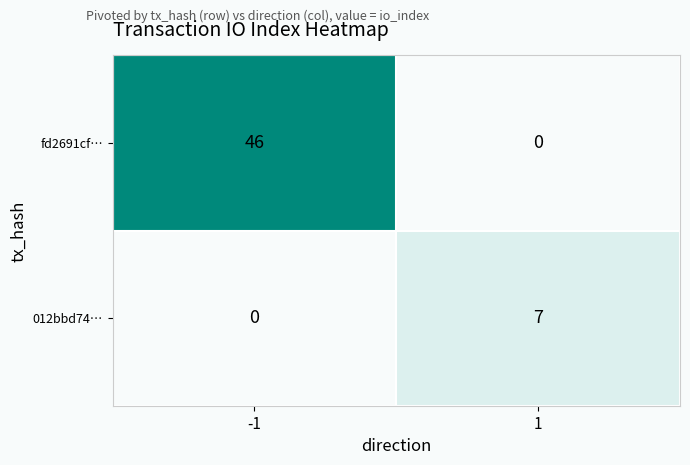

Reading right to left, extract all data points from this chart.

fd2691cf…: 1=0	-1=46
012bbd74…: 1=7	-1=0